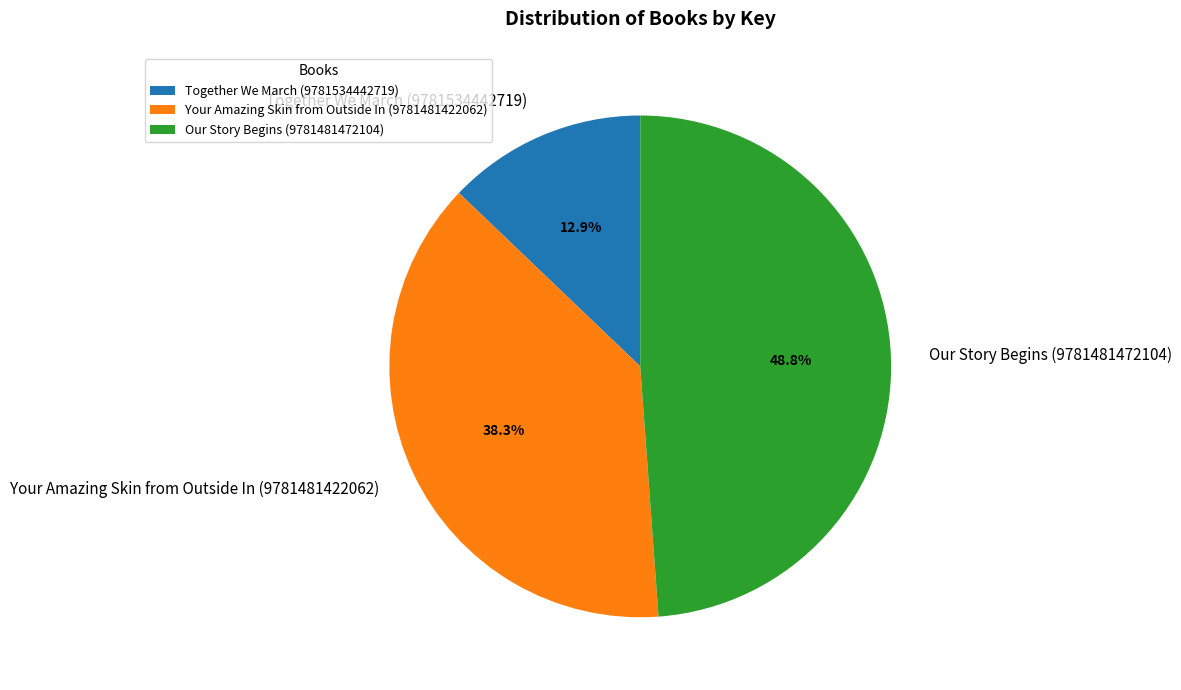

What percentage is NOT represented by Your Amazing Skin from Outside In (9781481422062)?

61.7%